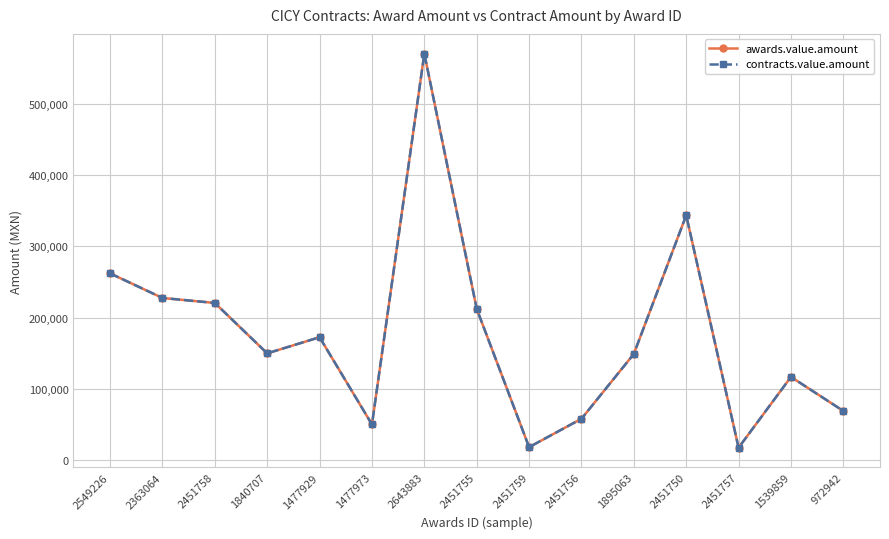

What is the label of the 11th point from the left?

1895063